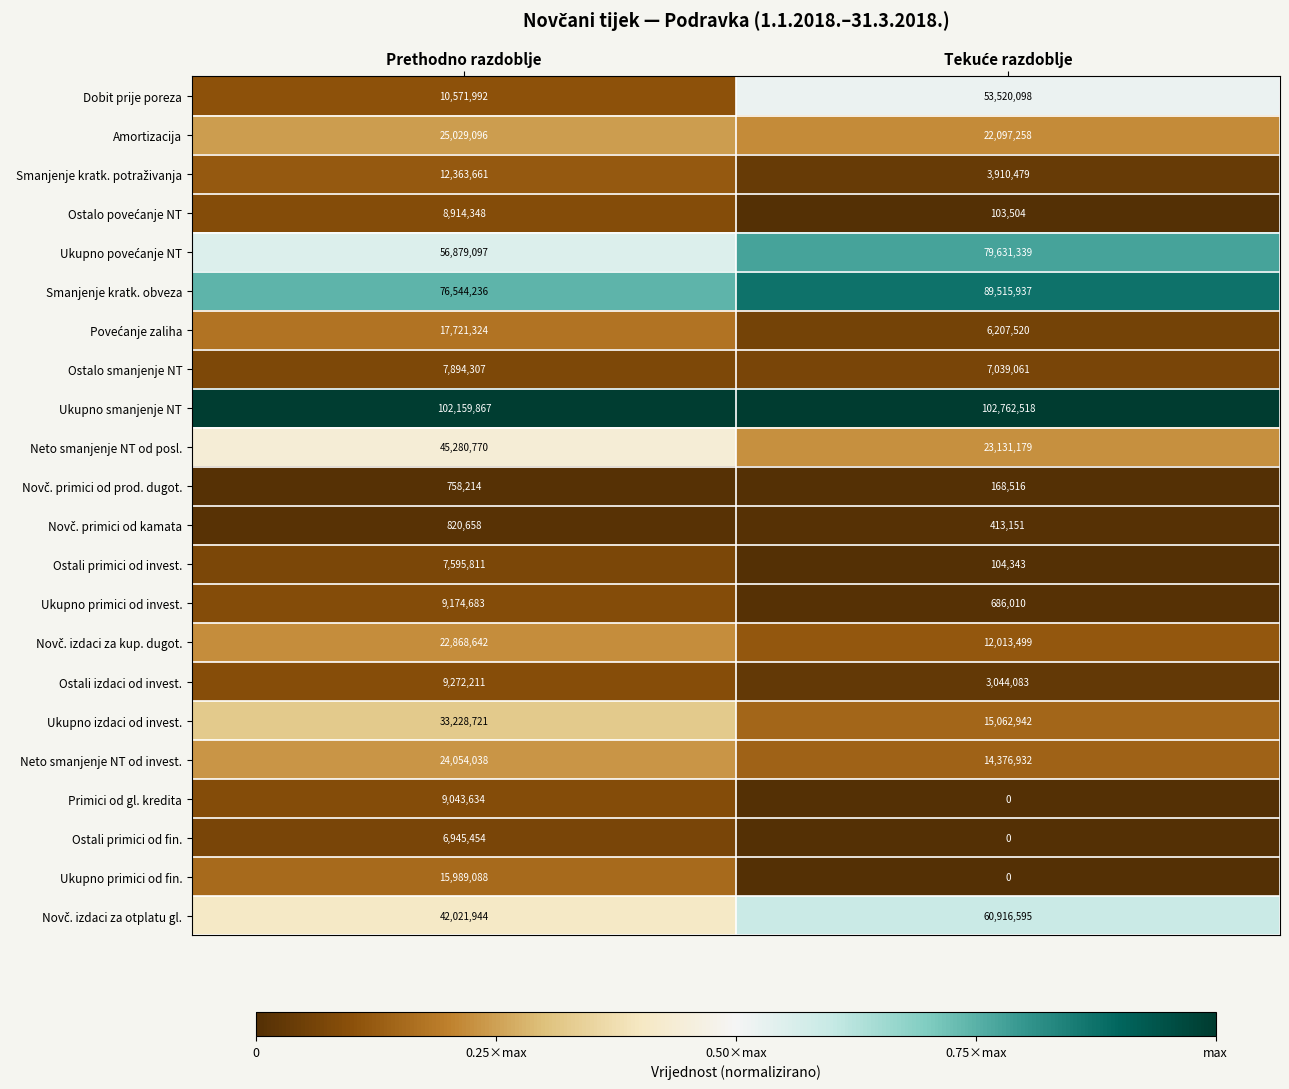

Which series has the largest range (max minus min)?

Dobit prije poreza